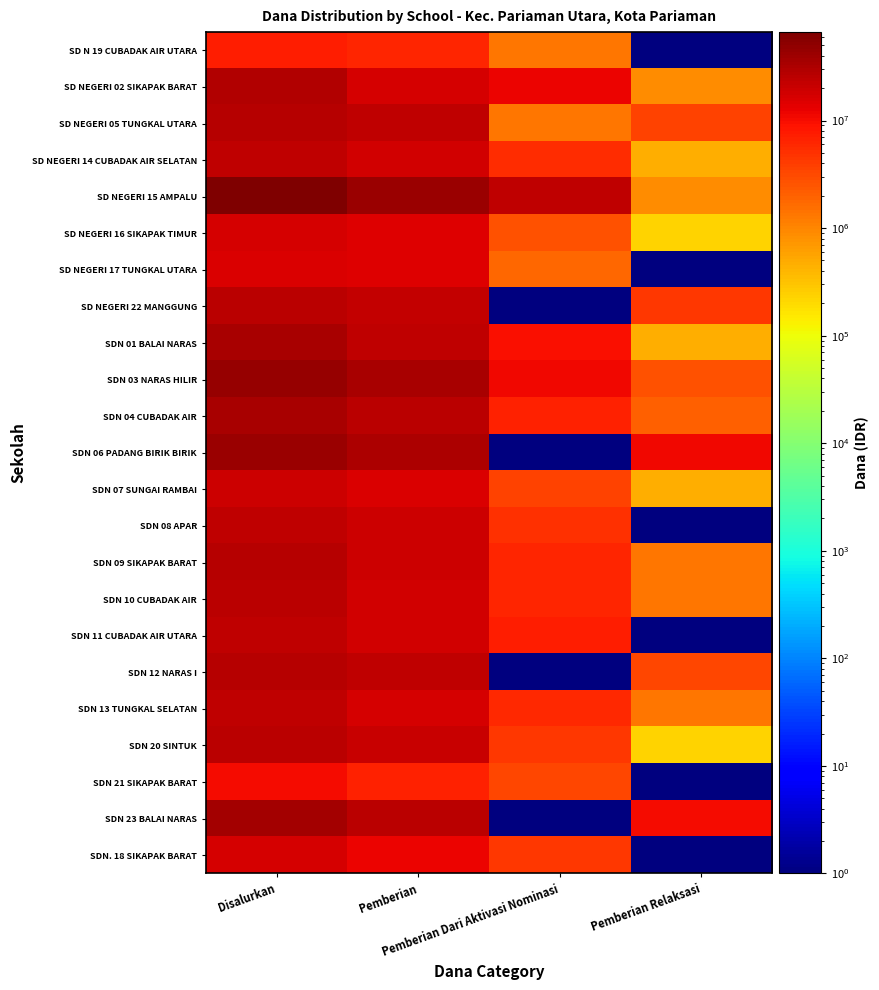

Reading left to right, list all the values displayed in this chart.

SD N 19 CUBADAK AIR UTARA: Disalurkan=7425000	Pemberian=6075000	Pemberian Dari Aktivasi Nominasi=1350000	Pemberian Relaksasi=1
SD NEGERI 02 SIKAPAK BARAT: Disalurkan=29475000	Pemberian=16425000	Pemberian Dari Aktivasi Nominasi=12150000	Pemberian Relaksasi=900000
SD NEGERI 05 TUNGKAL UTARA: Disalurkan=28350000	Pemberian=23400000	Pemberian Dari Aktivasi Nominasi=1350000	Pemberian Relaksasi=3600000
SD NEGERI 14 CUBADAK AIR SELATAN: Disalurkan=24075000	Pemberian=18225000	Pemberian Dari Aktivasi Nominasi=5400000	Pemberian Relaksasi=450000
SD NEGERI 15 AMPALU: Disalurkan=66375000	Pemberian=42300000	Pemberian Dari Aktivasi Nominasi=23175000	Pemberian Relaksasi=900000
SD NEGERI 16 SIKAPAK TIMUR: Disalurkan=17100000	Pemberian=14175000	Pemberian Dari Aktivasi Nominasi=2700000	Pemberian Relaksasi=225000
SD NEGERI 17 TUNGKAL UTARA: Disalurkan=16200000	Pemberian=14400000	Pemberian Dari Aktivasi Nominasi=1800000	Pemberian Relaksasi=1
SD NEGERI 22 MANGGUNG: Disalurkan=26325000	Pemberian=21825000	Pemberian Dari Aktivasi Nominasi=1	Pemberian Relaksasi=4500000
SDN 01 BALAI NARAS: Disalurkan=33075000	Pemberian=23175000	Pemberian Dari Aktivasi Nominasi=9450000	Pemberian Relaksasi=450000
SDN 03 NARAS HILIR: Disalurkan=46350000	Pemberian=32850000	Pemberian Dari Aktivasi Nominasi=10800000	Pemberian Relaksasi=2700000
SDN 04 CUBADAK AIR: Disalurkan=34425000	Pemberian=25650000	Pemberian Dari Aktivasi Nominasi=6750000	Pemberian Relaksasi=2025000
SDN 06 PADANG BIRIK BIRIK: Disalurkan=42750000	Pemberian=31500000	Pemberian Dari Aktivasi Nominasi=1	Pemberian Relaksasi=11250000
SDN 07 SUNGAI RAMBAI: Disalurkan=19350000	Pemberian=15300000	Pemberian Dari Aktivasi Nominasi=3600000	Pemberian Relaksasi=450000
SDN 08 APAR: Disalurkan=24525000	Pemberian=19575000	Pemberian Dari Aktivasi Nominasi=4950000	Pemberian Relaksasi=1
SDN 09 SIKAPAK BARAT: Disalurkan=27000000	Pemberian=19350000	Pemberian Dari Aktivasi Nominasi=6300000	Pemberian Relaksasi=1350000
SDN 10 CUBADAK AIR: Disalurkan=26100000	Pemberian=18675000	Pemberian Dari Aktivasi Nominasi=6075000	Pemberian Relaksasi=1350000
SDN 11 CUBADAK AIR UTARA: Disalurkan=24750000	Pemberian=17550000	Pemberian Dari Aktivasi Nominasi=7200000	Pemberian Relaksasi=1
SDN 12 NARAS I: Disalurkan=28125000	Pemberian=24750000	Pemberian Dari Aktivasi Nominasi=1	Pemberian Relaksasi=3375000
SDN 13 TUNGKAL SELATAN: Disalurkan=23625000	Pemberian=16425000	Pemberian Dari Aktivasi Nominasi=5850000	Pemberian Relaksasi=1350000
SDN 20 SINTUK: Disalurkan=24975000	Pemberian=20250000	Pemberian Dari Aktivasi Nominasi=4500000	Pemberian Relaksasi=225000
SDN 21 SIKAPAK BARAT: Disalurkan=10125000	Pemberian=6750000	Pemberian Dari Aktivasi Nominasi=3375000	Pemberian Relaksasi=1
SDN 23 BALAI NARAS: Disalurkan=35775000	Pemberian=25650000	Pemberian Dari Aktivasi Nominasi=1	Pemberian Relaksasi=10125000
SDN. 18 SIKAPAK BARAT: Disalurkan=16650000	Pemberian=12150000	Pemberian Dari Aktivasi Nominasi=4500000	Pemberian Relaksasi=1